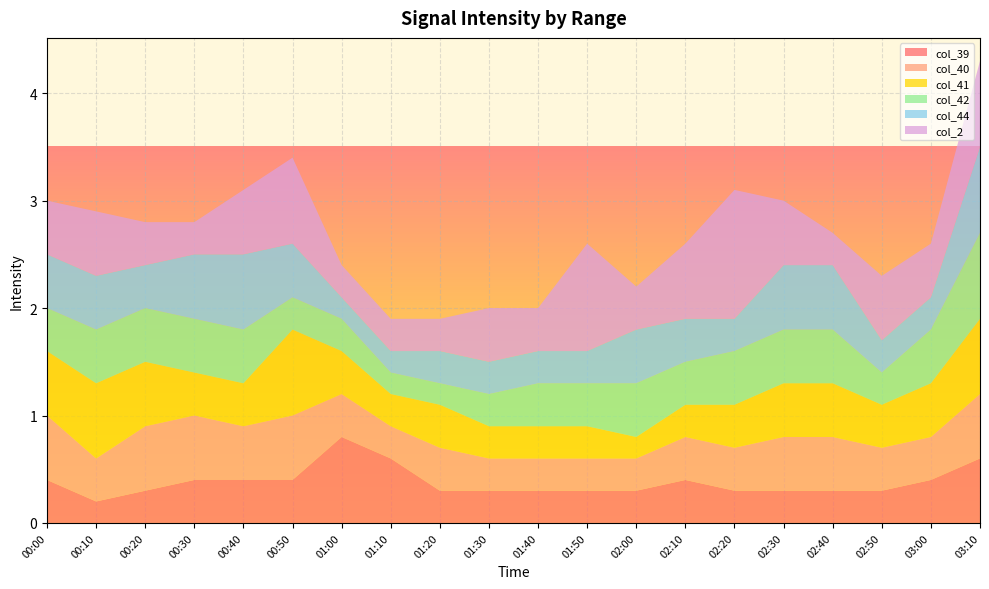

Reading left to right, transcribe all the data shown in this chart.

col_39: 0.4	0.2	0.3	0.4	0.4	0.4	0.8	0.6	0.3	0.3	0.3	0.3	0.3	0.4	0.3	0.3	0.3	0.3	0.4	0.6
col_40: 0.6	0.4	0.6	0.6	0.5	0.6	0.4	0.3	0.4	0.3	0.3	0.3	0.3	0.4	0.4	0.5	0.5	0.4	0.4	0.6
col_41: 0.6	0.7	0.6	0.4	0.4	0.8	0.4	0.3	0.4	0.3	0.3	0.3	0.2	0.3	0.4	0.5	0.5	0.4	0.5	0.7
col_42: 0.4	0.5	0.5	0.5	0.5	0.3	0.3	0.2	0.2	0.3	0.4	0.4	0.5	0.4	0.5	0.5	0.5	0.3	0.5	0.8
col_44: 0.5	0.5	0.4	0.6	0.7	0.5	0.2	0.2	0.3	0.3	0.3	0.3	0.5	0.4	0.3	0.6	0.6	0.3	0.3	0.8
col_2: 0.5	0.6	0.4	0.3	0.6	0.8	0.3	0.3	0.3	0.5	0.4	1.0	0.4	0.7	1.2	0.6	0.3	0.6	0.5	0.8